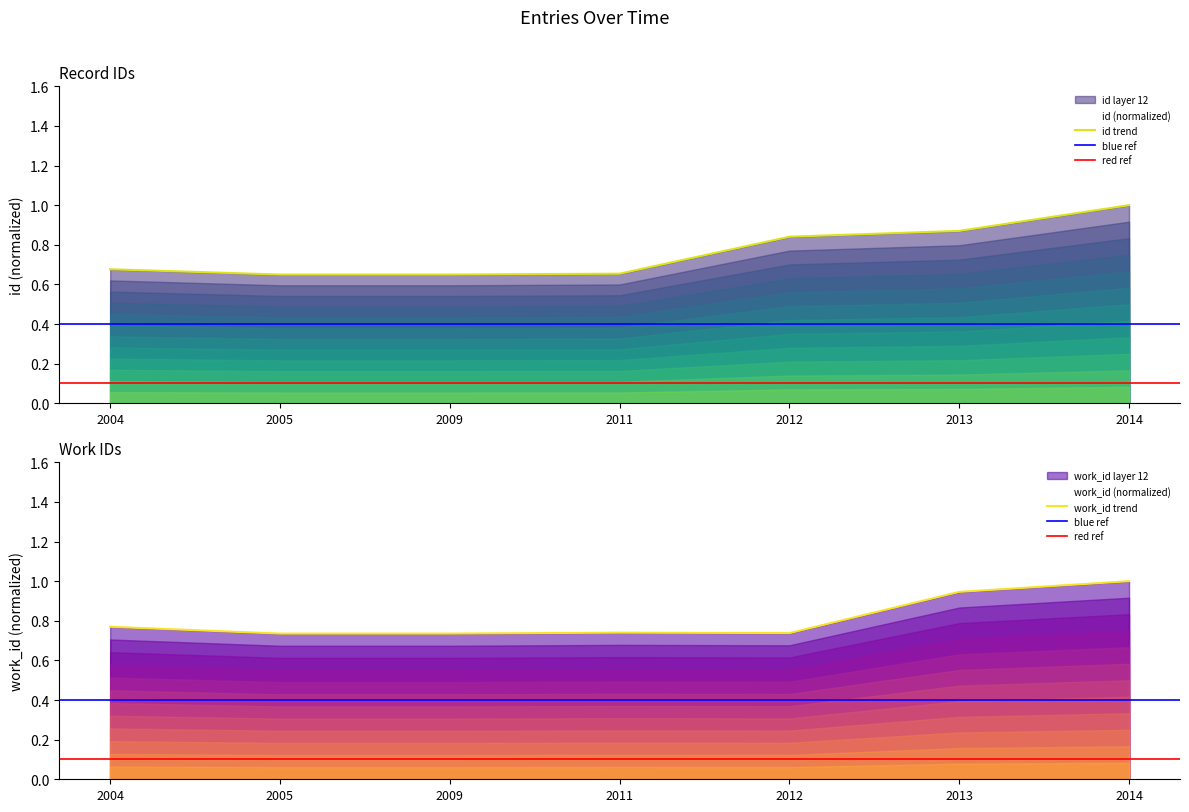

How many series are shown in this chart?

2